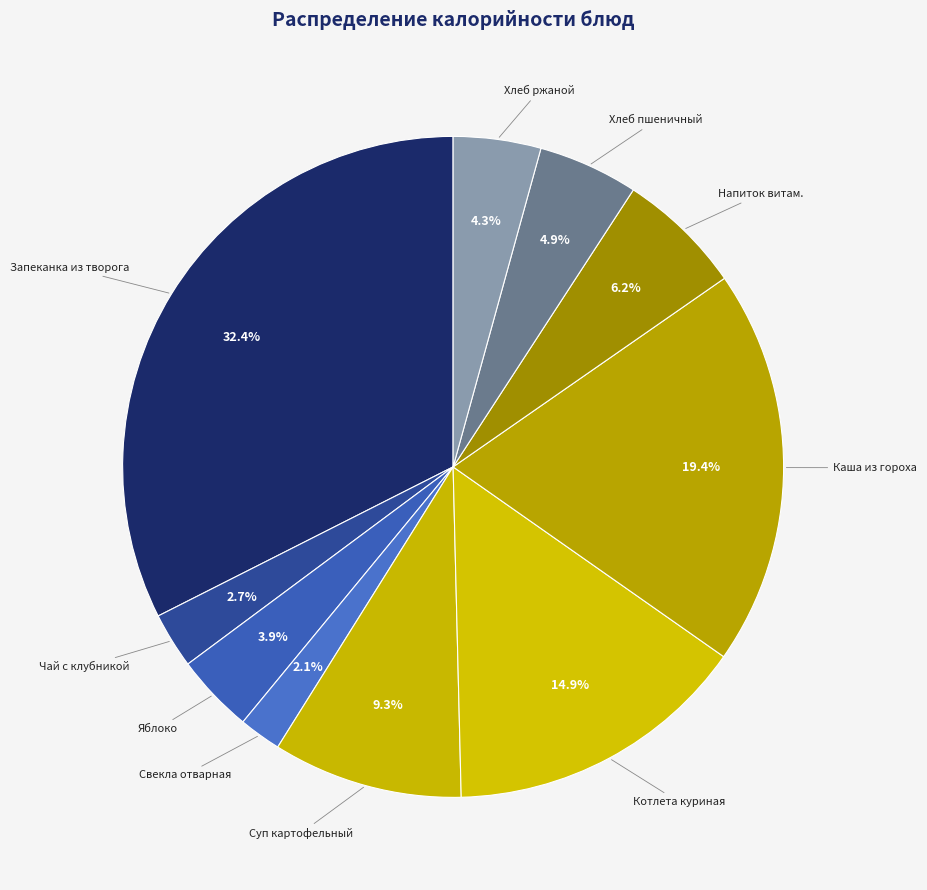

Which category has the smallest portion of the pie?

Свекла отварная